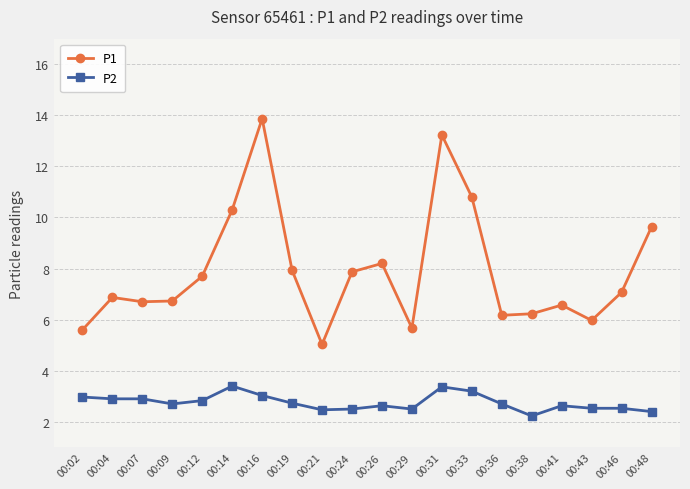

What is the minimum value for P2?

2.2